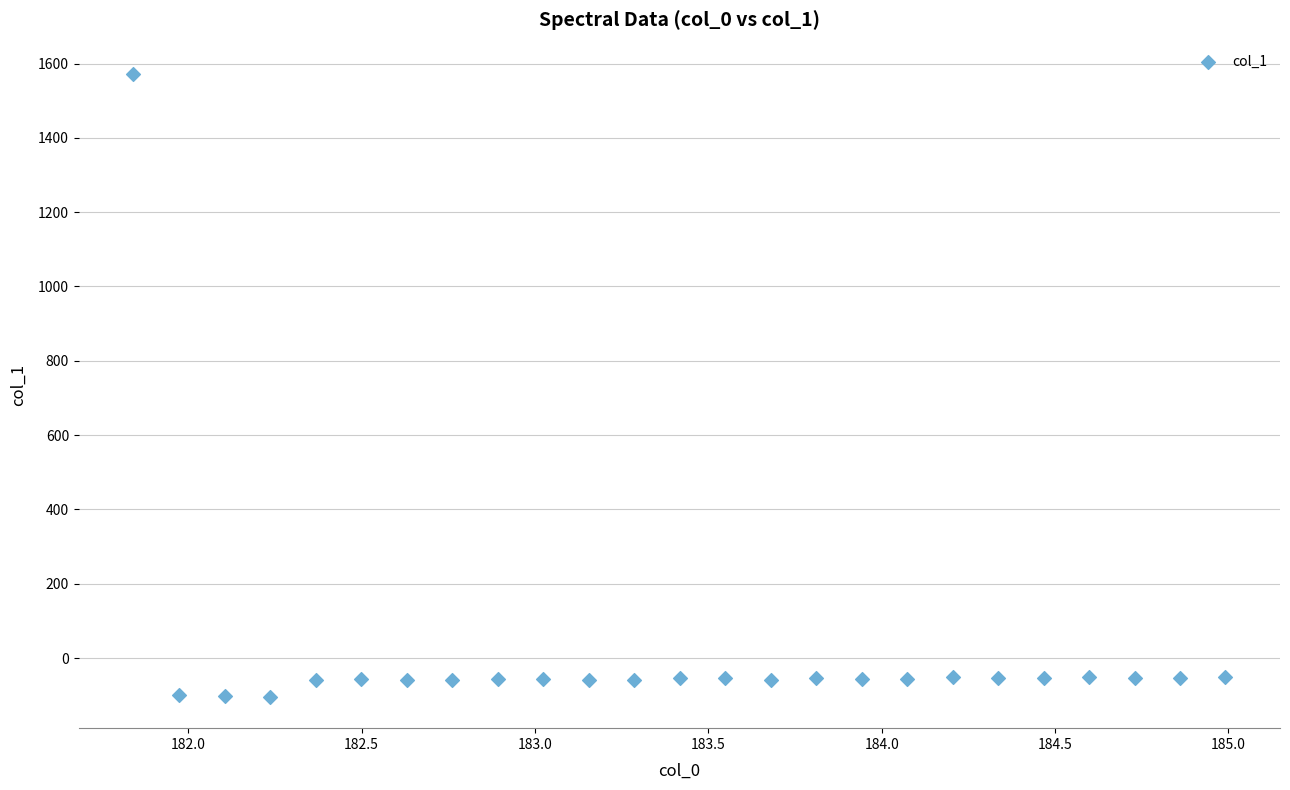

What is the range of Y values (max minus min)?

1677.0